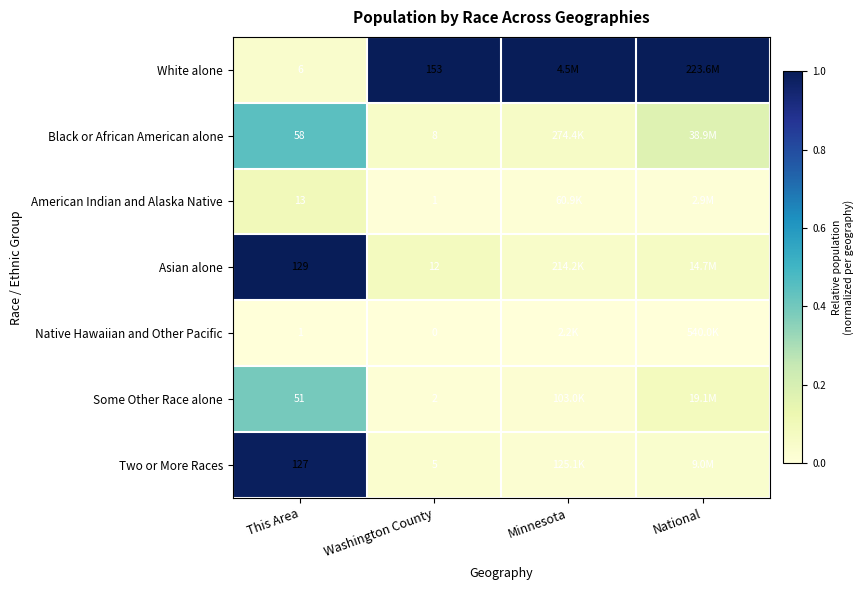

Is it true that White alone equals 0.5 at Washington County?

False